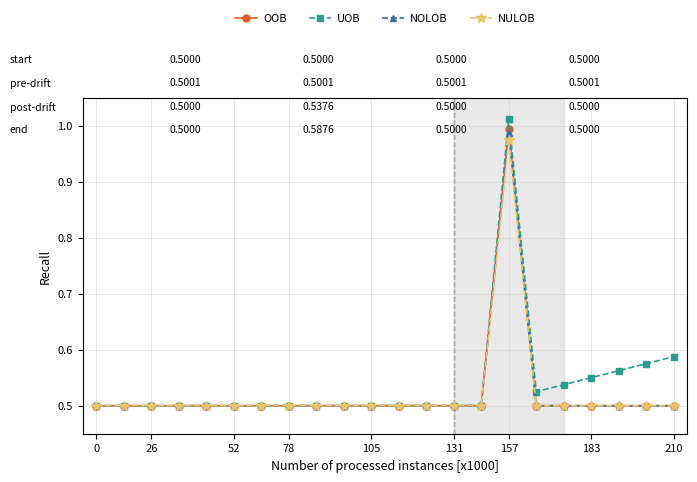

Is this an area chart (filled region under the line)?

No